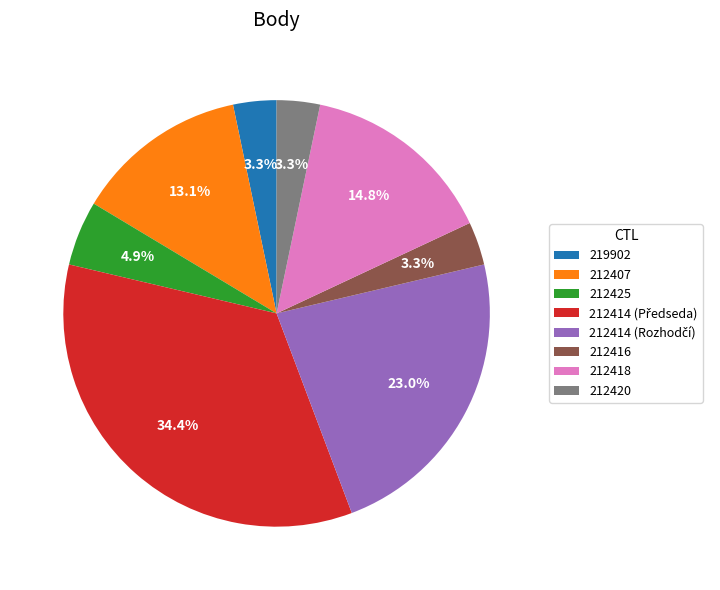

The 212416 slice represents 3% of the pie. True or false?

True